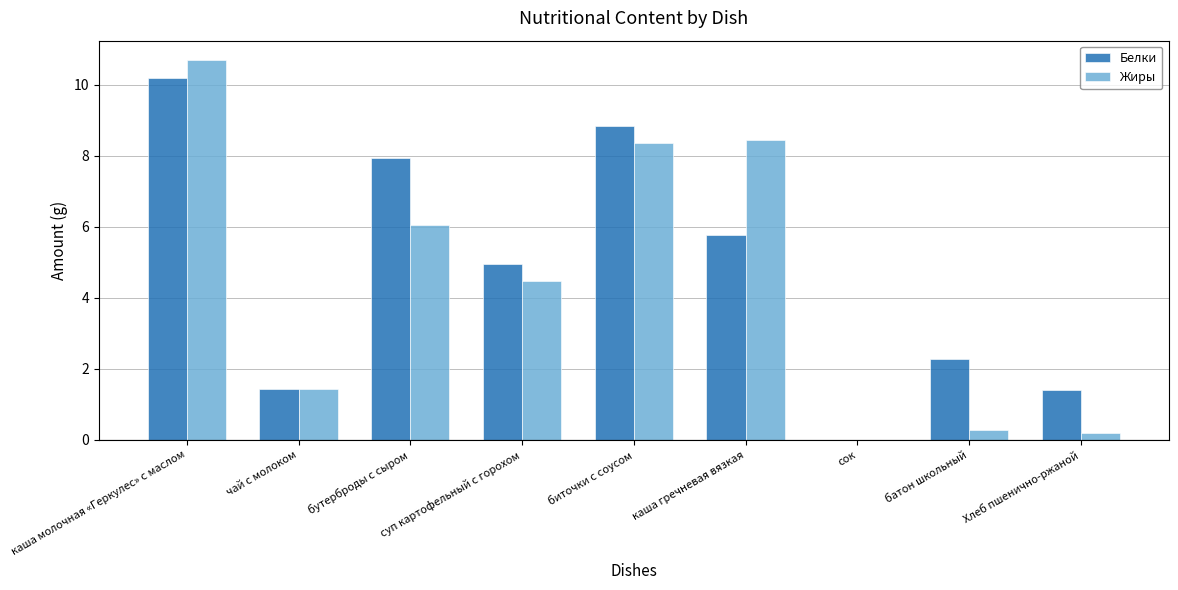

What is the sum of all Жиры values?

40.0